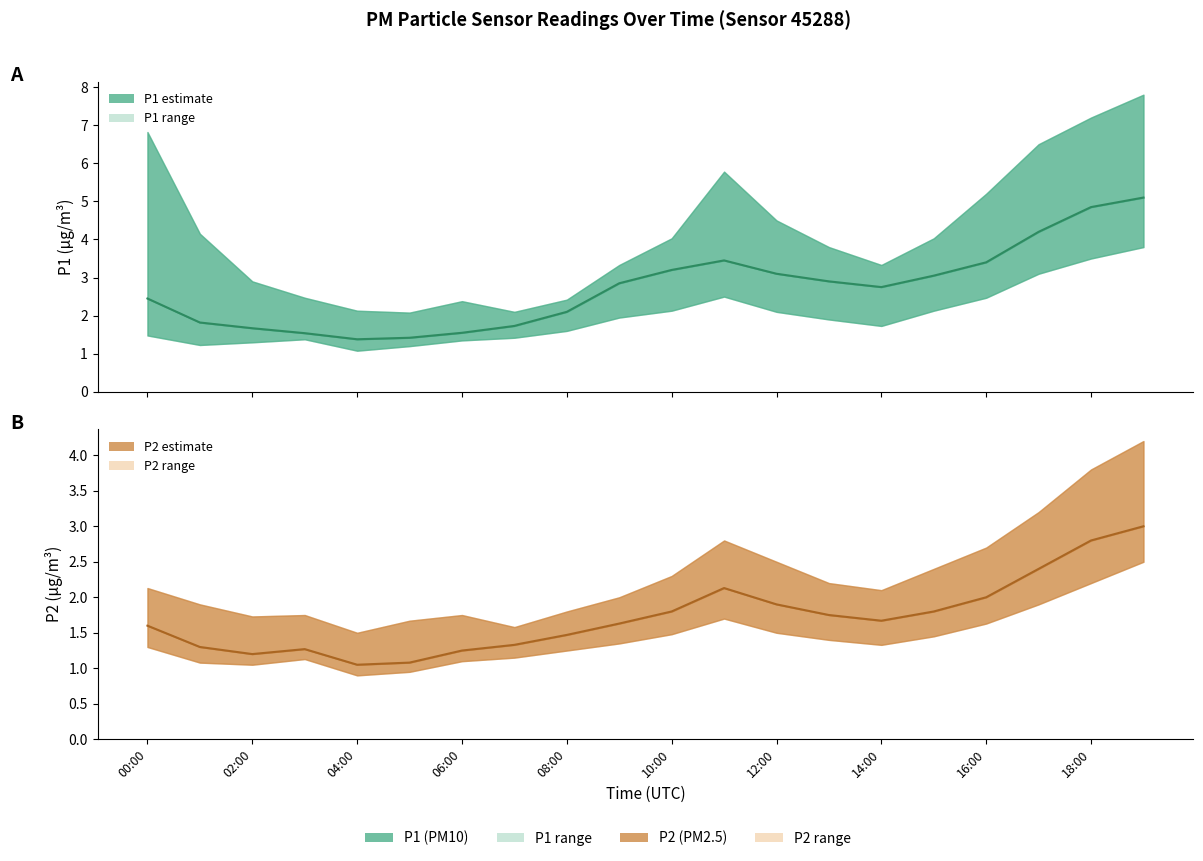

The value of P1 mean at 15 is 3.0. True or false?

True